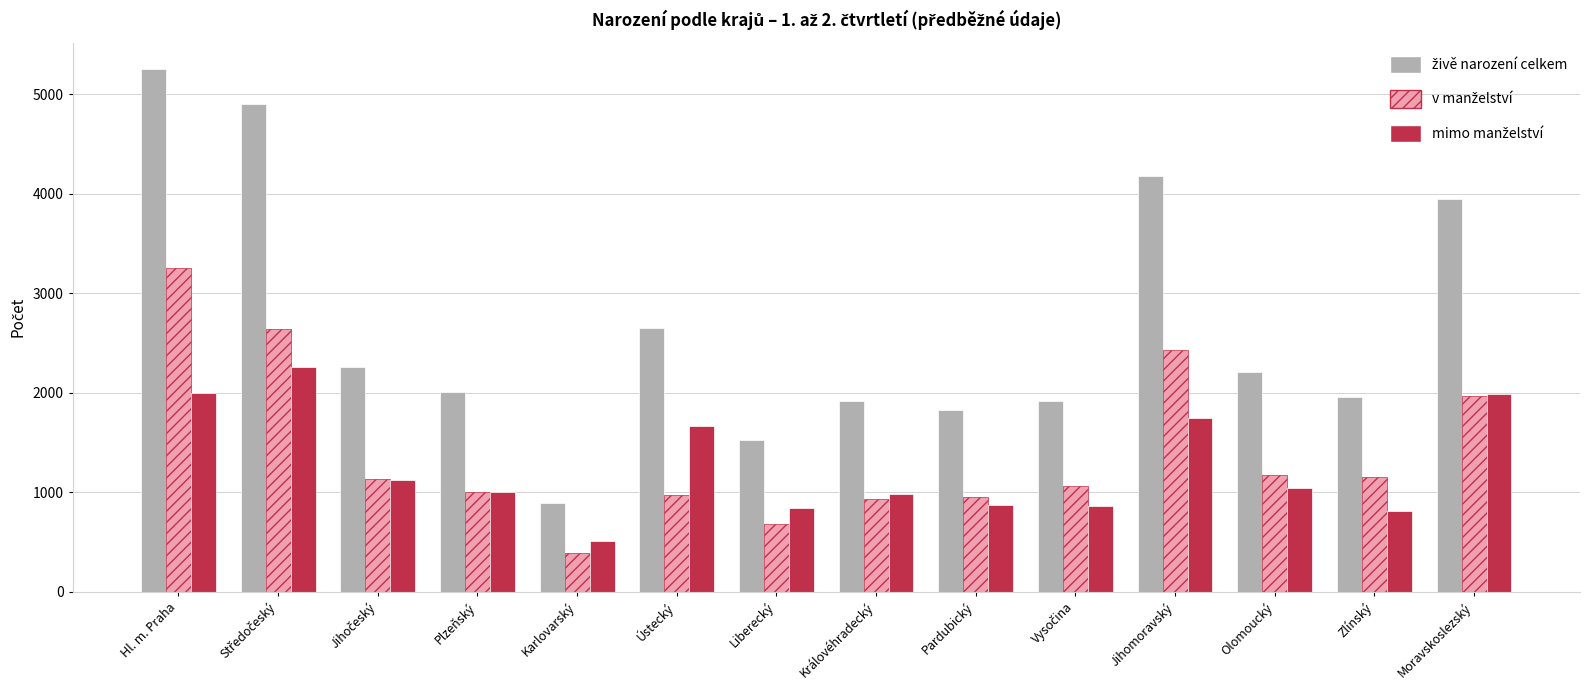

At which category is the sum across all series the highest?

Hl. m. Praha